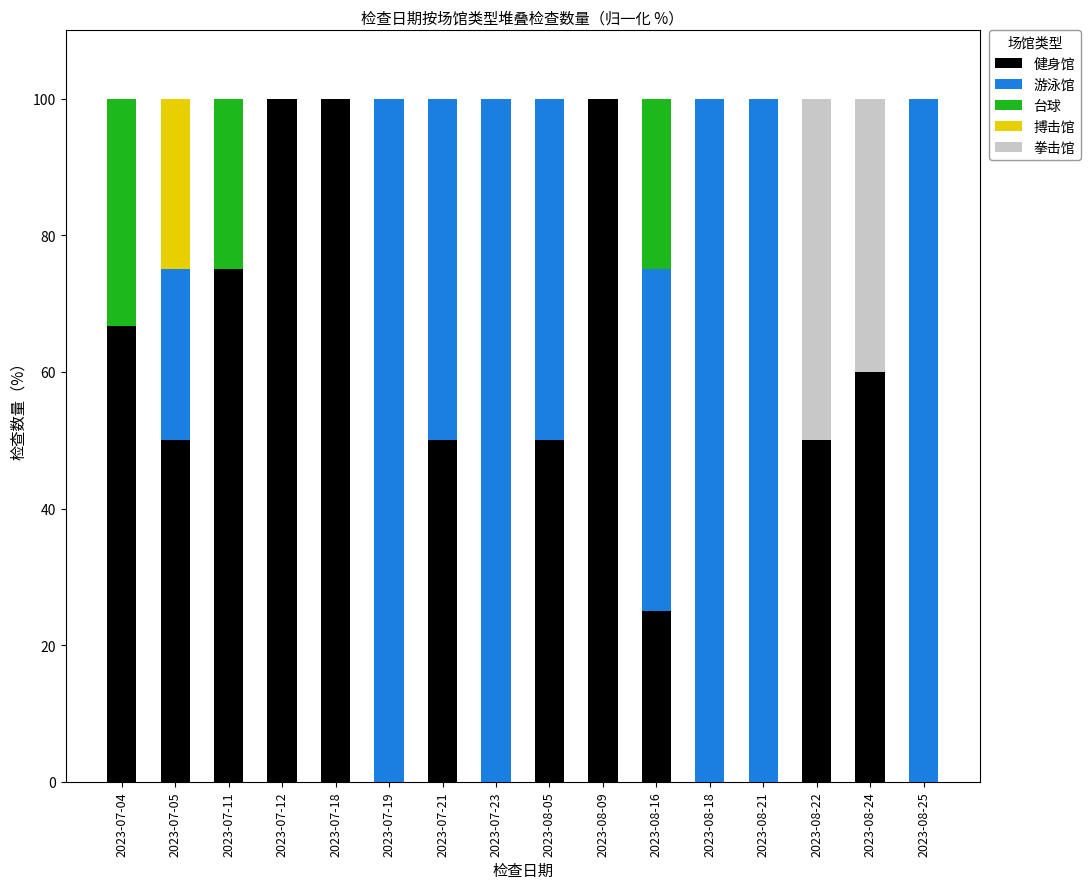

What is the highest value of the 健身馆 series?

100.0